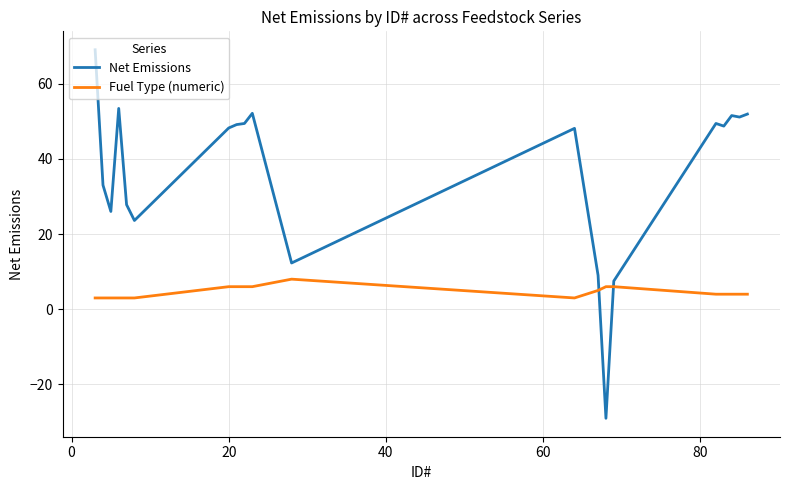

What is the difference between the maximum and minimum values in the Net Emissions series?

98.0